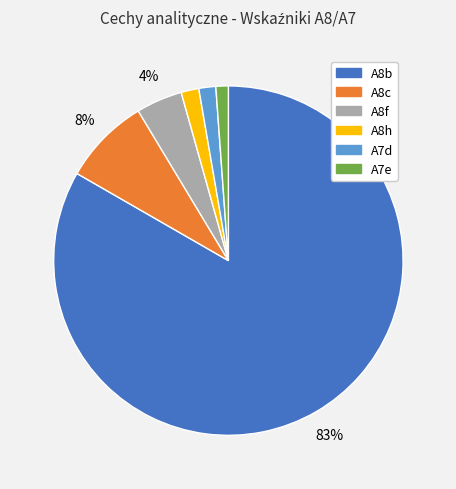

Count the number of slices in the pie.

6